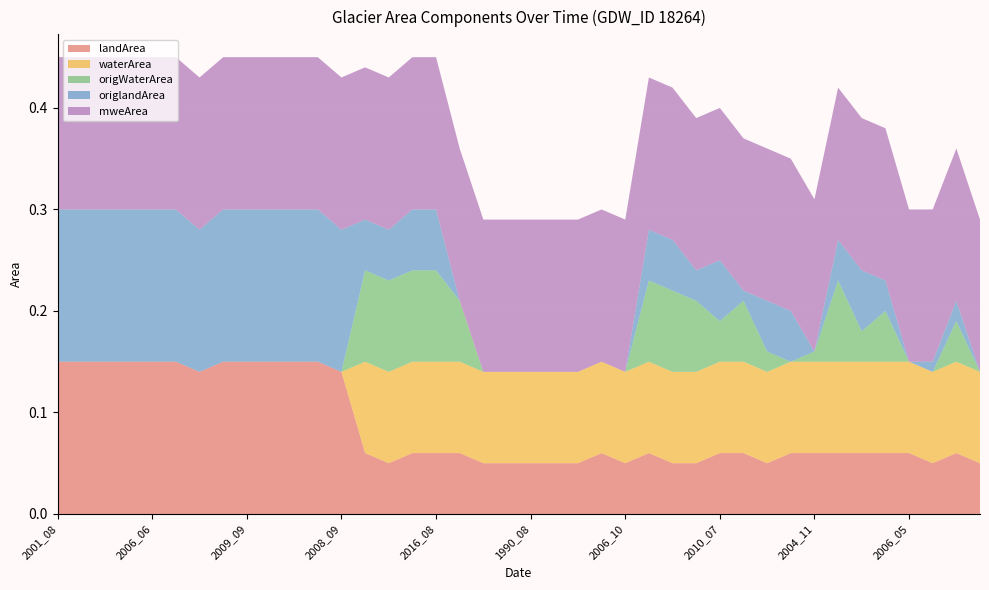

Reading left to right, transcribe all the data shown in this chart.

landArea: 2001_08=0.1	2002_07=0.1	2002_09=0.1	2003_06=0.1	2006_06=0.1	2006_08=0.1	2007_08=0.1	2008_07=0.1	2009_09=0.1	2011_06=0.1	2014_07=0.1	2018_09=0.1	2008_09=0.1	2010_09=0.1	2013_07=0.1	2015_07=0.1	2016_08=0.1	2006_07=0.1	1990_02=0.1	1990_07=0.1	1990_08=0.1	1990_10=0.1	1990_11=0.1	2004_08=0.1	2006_10=0.1	1999_09=0.1	1993_10=0.1	2008_12=0.1	2010_07=0.1	2000_02=0.1	2013_04=0.1	2002_02=0.1	2004_11=0.1	2008_11=0.1	2009_07=0.1	2008_03=0.1	2006_05=0.1	2008_04=0.1	2006_12=0.1	1990_03=0.1
waterArea: 2001_08=0.0	2002_07=0.0	2002_09=0.0	2003_06=0.0	2006_06=0.0	2006_08=0.0	2007_08=0.0	2008_07=0.0	2009_09=0.0	2011_06=0.0	2014_07=0.0	2018_09=0.0	2008_09=0.0	2010_09=0.1	2013_07=0.1	2015_07=0.1	2016_08=0.1	2006_07=0.1	1990_02=0.1	1990_07=0.1	1990_08=0.1	1990_10=0.1	1990_11=0.1	2004_08=0.1	2006_10=0.1	1999_09=0.1	1993_10=0.1	2008_12=0.1	2010_07=0.1	2000_02=0.1	2013_04=0.1	2002_02=0.1	2004_11=0.1	2008_11=0.1	2009_07=0.1	2008_03=0.1	2006_05=0.1	2008_04=0.1	2006_12=0.1	1990_03=0.1
origWaterArea: 2001_08=0.0	2002_07=0.0	2002_09=0.0	2003_06=0.0	2006_06=0.0	2006_08=0.0	2007_08=0.0	2008_07=0.0	2009_09=0.0	2011_06=0.0	2014_07=0.0	2018_09=0.0	2008_09=0.0	2010_09=0.1	2013_07=0.1	2015_07=0.1	2016_08=0.1	2006_07=0.1	1990_02=0.0	1990_07=0.0	1990_08=0.0	1990_10=0.0	1990_11=0.0	2004_08=0.0	2006_10=0.0	1999_09=0.1	1993_10=0.1	2008_12=0.1	2010_07=0.0	2000_02=0.1	2013_04=0.0	2002_02=0.0	2004_11=0.0	2008_11=0.1	2009_07=0.0	2008_03=0.1	2006_05=0.0	2008_04=0.0	2006_12=0.0	1990_03=0.0
origlandArea: 2001_08=0.1	2002_07=0.1	2002_09=0.1	2003_06=0.1	2006_06=0.1	2006_08=0.1	2007_08=0.1	2008_07=0.1	2009_09=0.1	2011_06=0.1	2014_07=0.1	2018_09=0.1	2008_09=0.1	2010_09=0.1	2013_07=0.1	2015_07=0.1	2016_08=0.1	2006_07=0.0	1990_02=0.0	1990_07=0.0	1990_08=0.0	1990_10=0.0	1990_11=0.0	2004_08=0.0	2006_10=0.0	1999_09=0.1	1993_10=0.1	2008_12=0.0	2010_07=0.1	2000_02=0.0	2013_04=0.1	2002_02=0.1	2004_11=0.0	2008_11=0.0	2009_07=0.1	2008_03=0.0	2006_05=0.0	2008_04=0.0	2006_12=0.0	1990_03=0.0
mweArea: 2001_08=0.1	2002_07=0.1	2002_09=0.1	2003_06=0.1	2006_06=0.1	2006_08=0.1	2007_08=0.1	2008_07=0.1	2009_09=0.1	2011_06=0.1	2014_07=0.1	2018_09=0.1	2008_09=0.1	2010_09=0.1	2013_07=0.1	2015_07=0.1	2016_08=0.1	2006_07=0.1	1990_02=0.1	1990_07=0.1	1990_08=0.1	1990_10=0.1	1990_11=0.1	2004_08=0.1	2006_10=0.1	1999_09=0.1	1993_10=0.1	2008_12=0.1	2010_07=0.1	2000_02=0.1	2013_04=0.1	2002_02=0.1	2004_11=0.1	2008_11=0.1	2009_07=0.1	2008_03=0.1	2006_05=0.1	2008_04=0.1	2006_12=0.1	1990_03=0.1